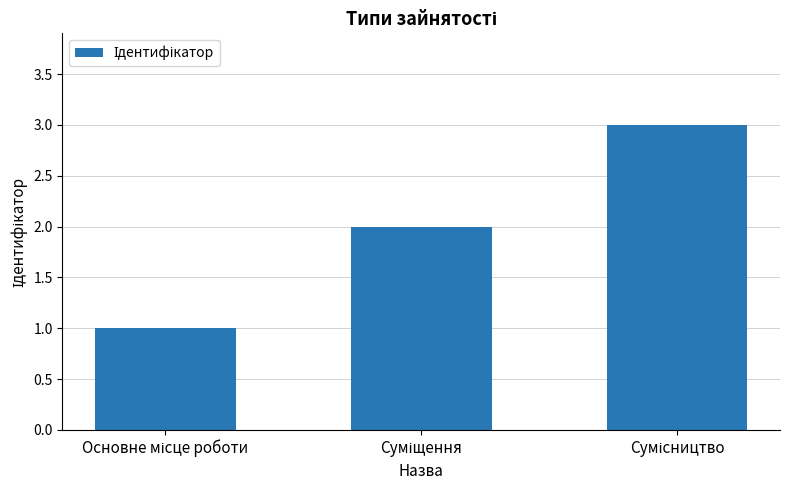

What is the maximum value shown in the chart?

3